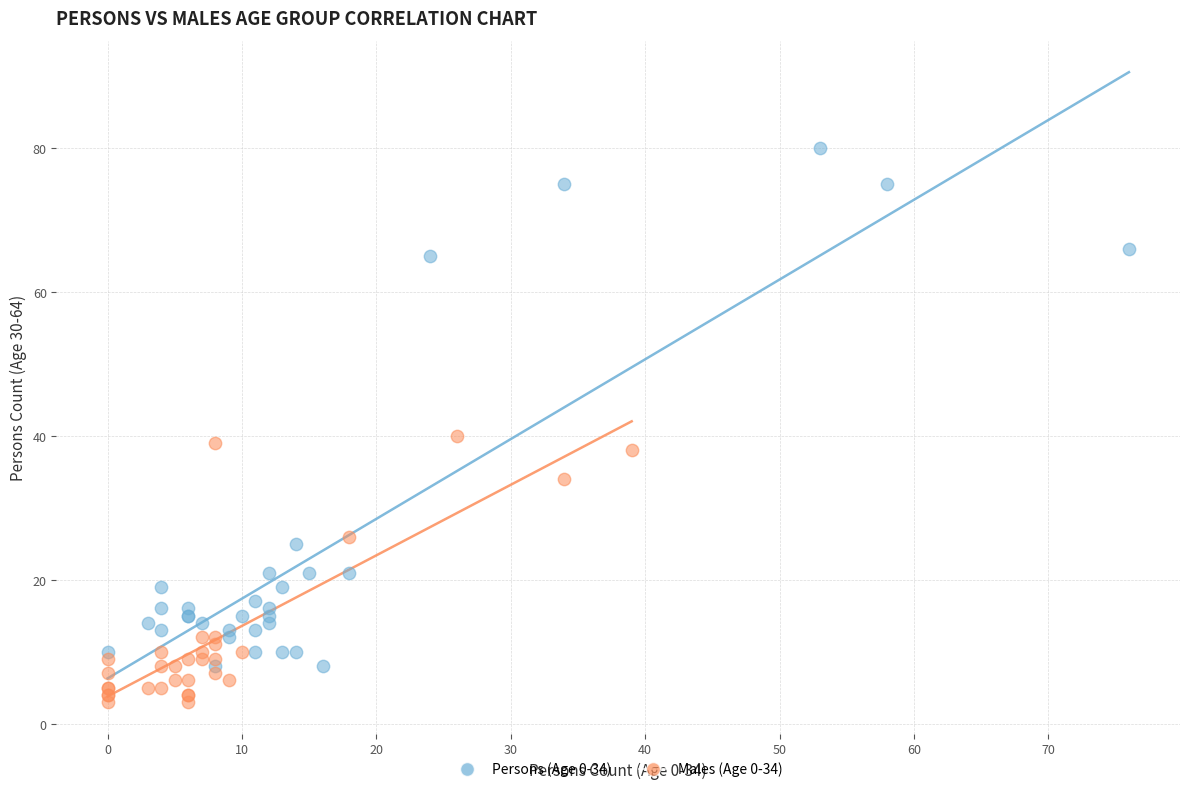

Which series has the largest Y range (max minus min)?

Persons (Age 0-34)